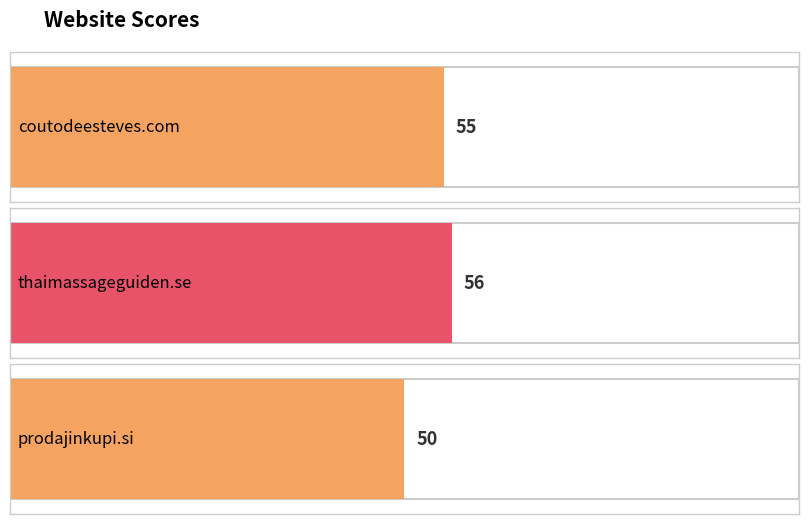

Does the chart contain any negative values?

No